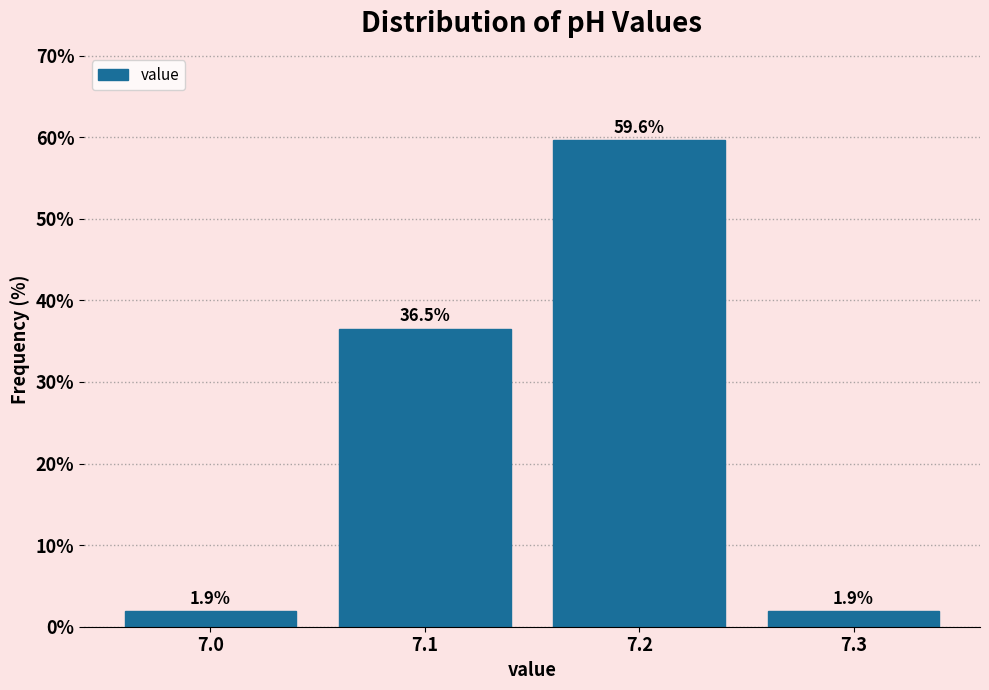

Reading left to right, list every bar in this chart as the range it spans on the x-axis followed by its height.

6.95 to 7.05: 1.9
7.05 to 7.15: 36.5
7.15 to 7.25: 59.6
7.25 to 7.35: 1.9